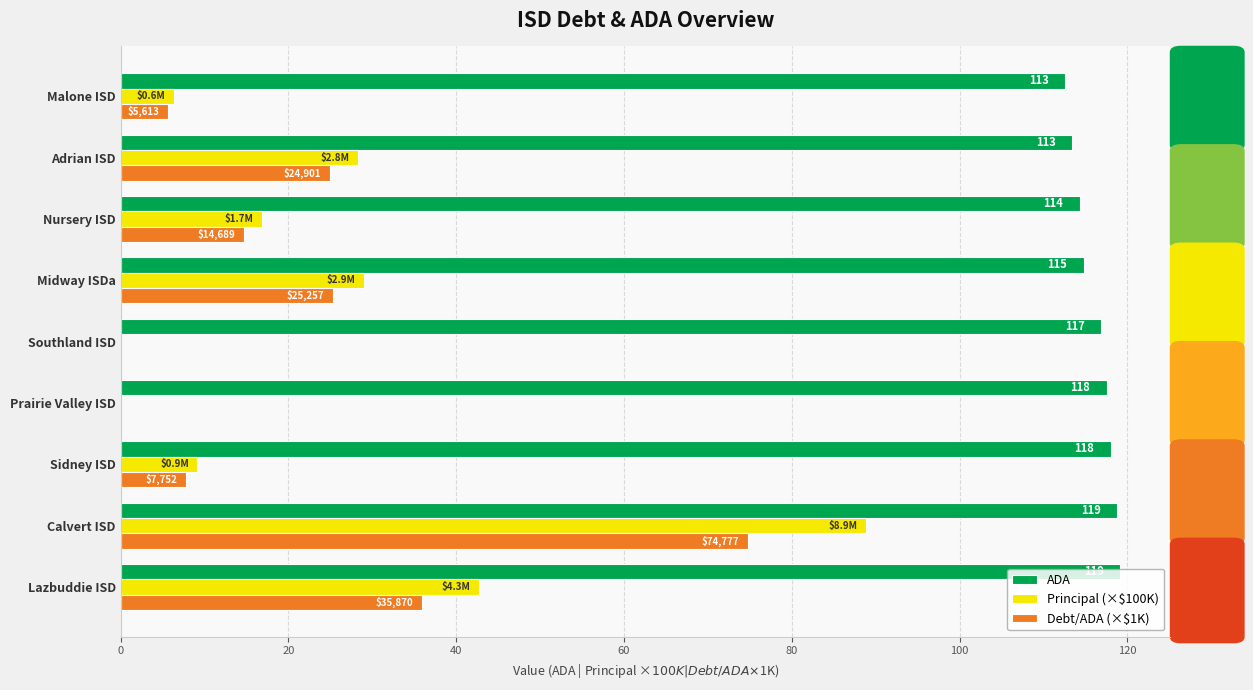

What is the sum of the ADA values at Adrian ISD and Prairie Valley ISD?

231.0